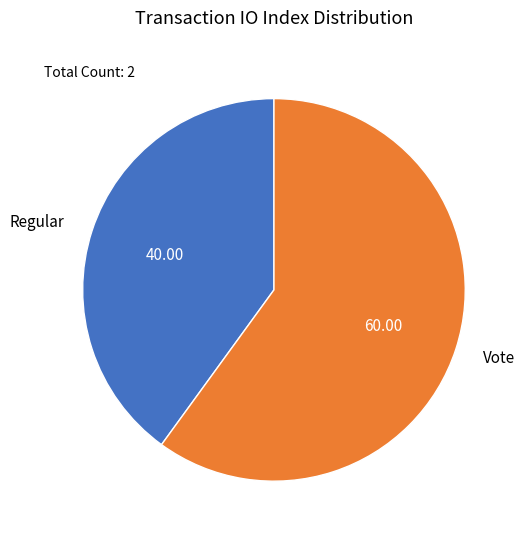

Which has a higher value, Regular or Vote?

Vote